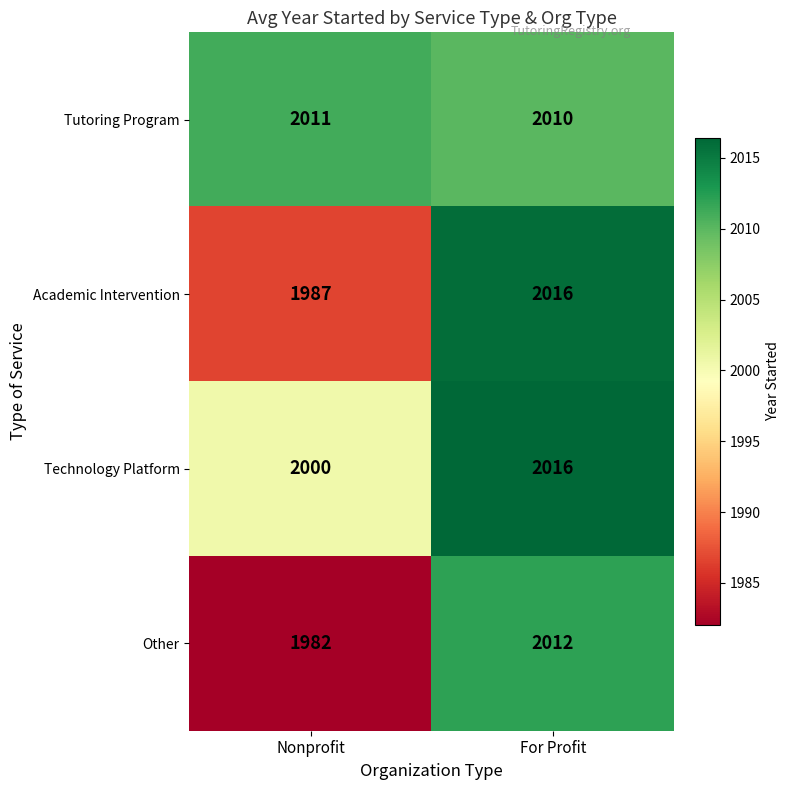

Which series has the largest total across all categories?

Tutoring Program